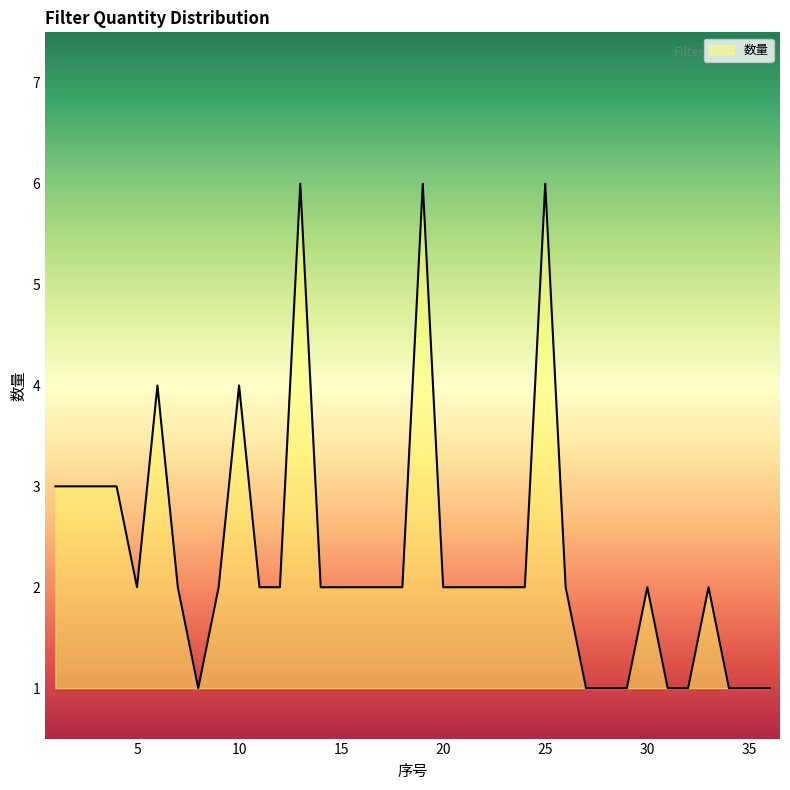

What is the difference between the maximum and minimum values?

5